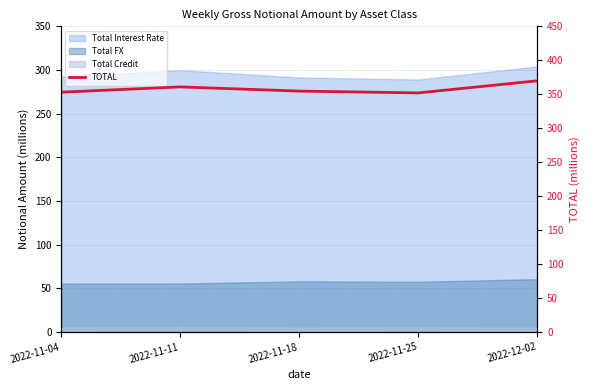

The chart shows a value of 369.8 at 2022-12-02. True or false?

True